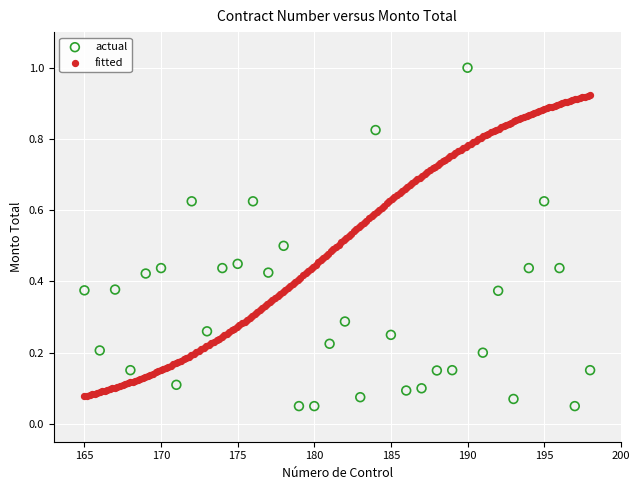

Which series contains the highest Y value?

actual